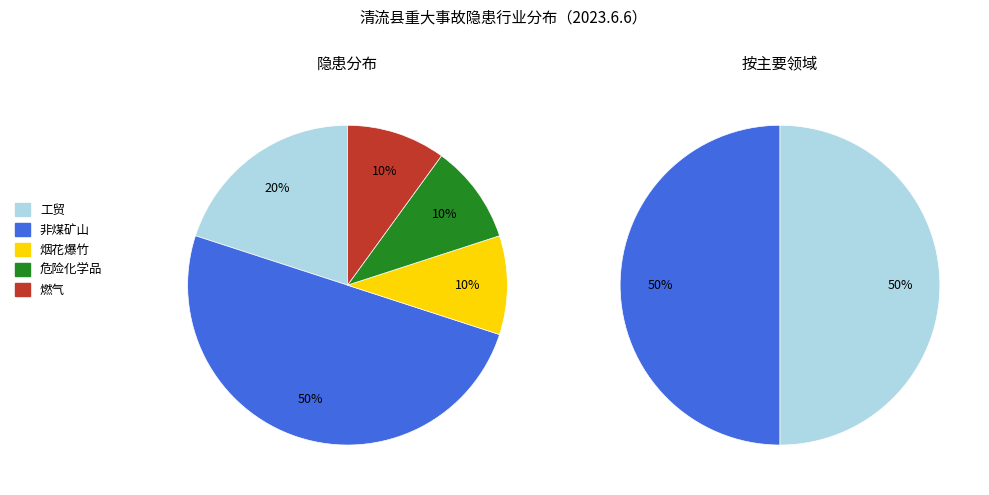

What percentage is the 危险化学品 slice, to the nearest percent?

10%